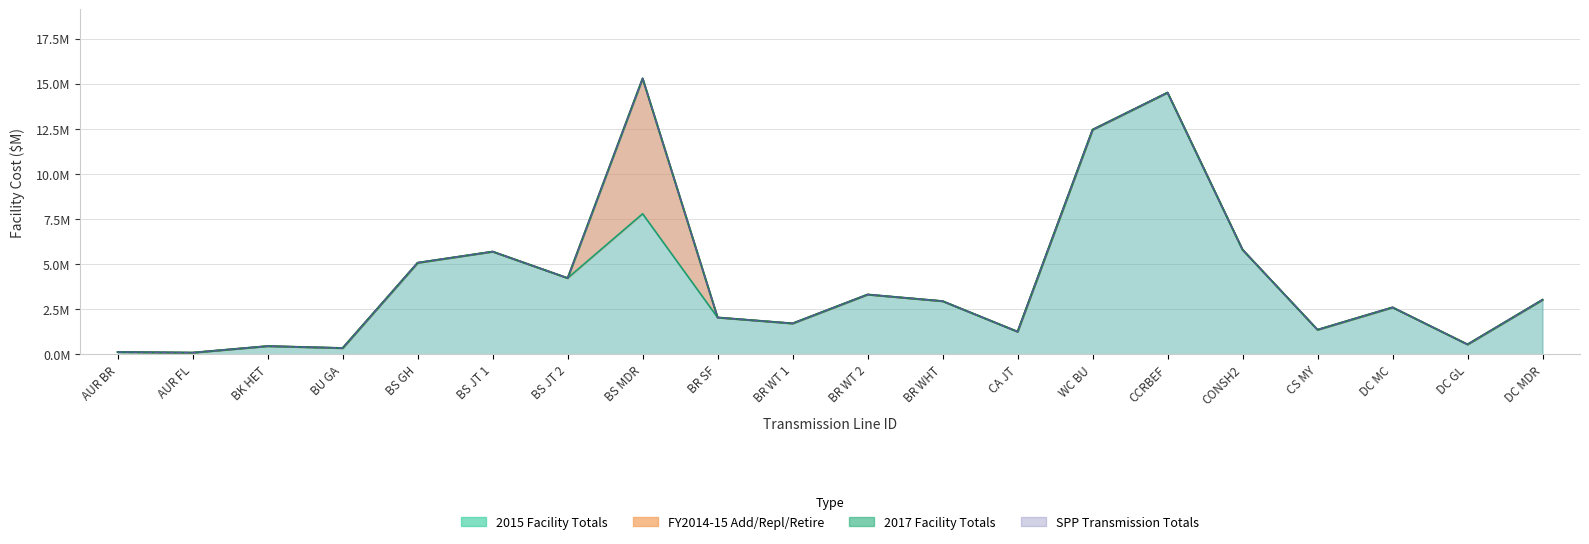

In 2015 Facility Totals, how many points are lower than both neighbors (excluding endpoints)?

7